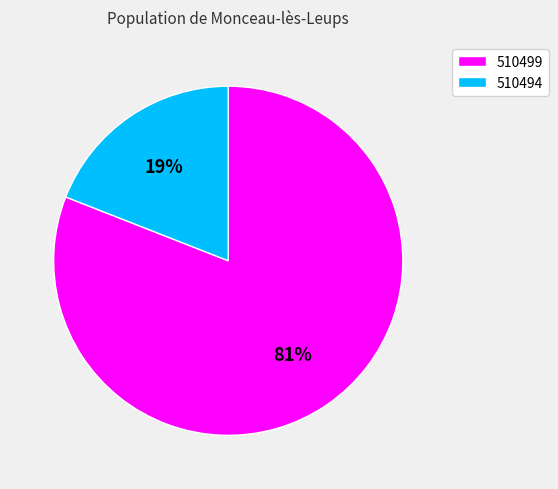

To the nearest percent, what is the difference between the 510494 and 510499 slice percentages?

62%